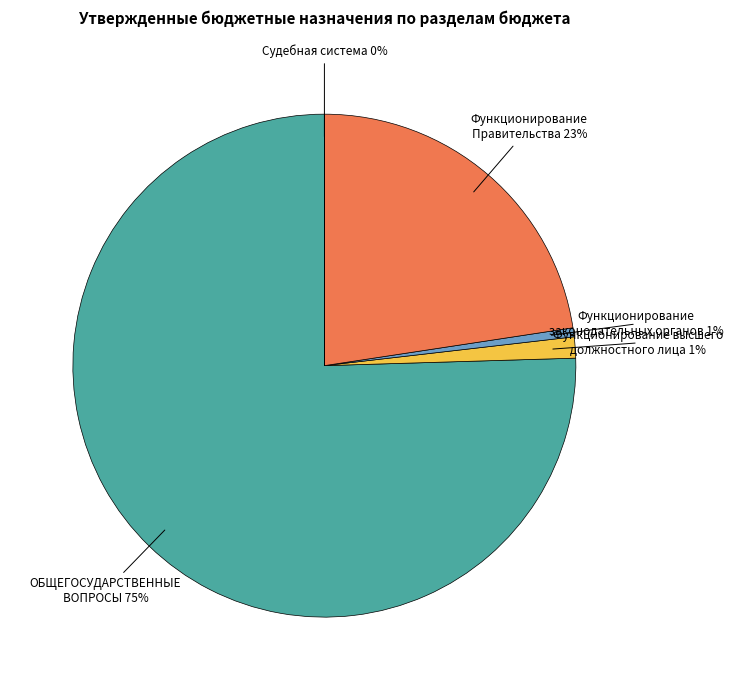

Is there a majority slice in this chart?

Yes